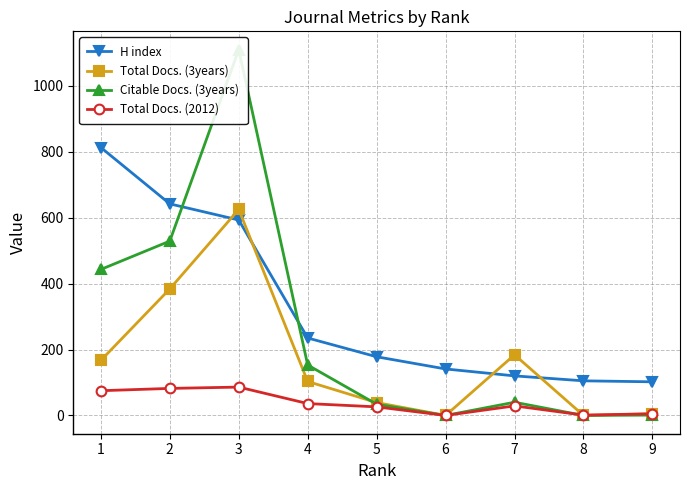

What is the lowest value of the H index series?

102